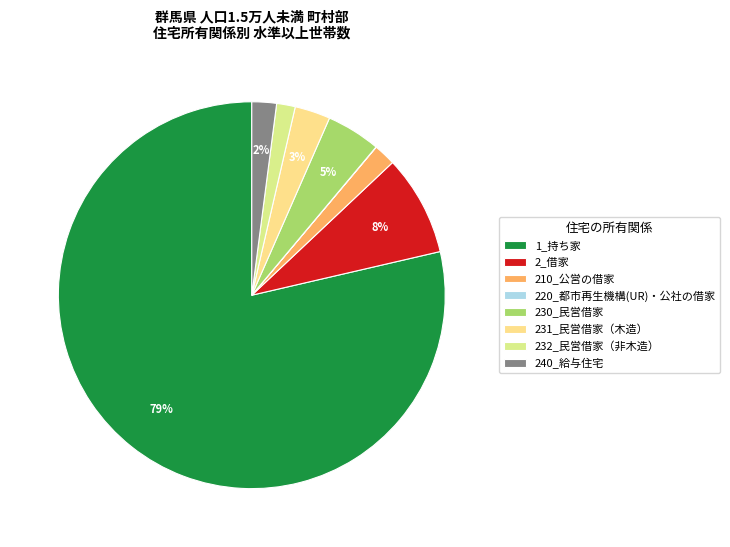

How much of the chart is everything except 232_民営借家（非木造）?

99.2%